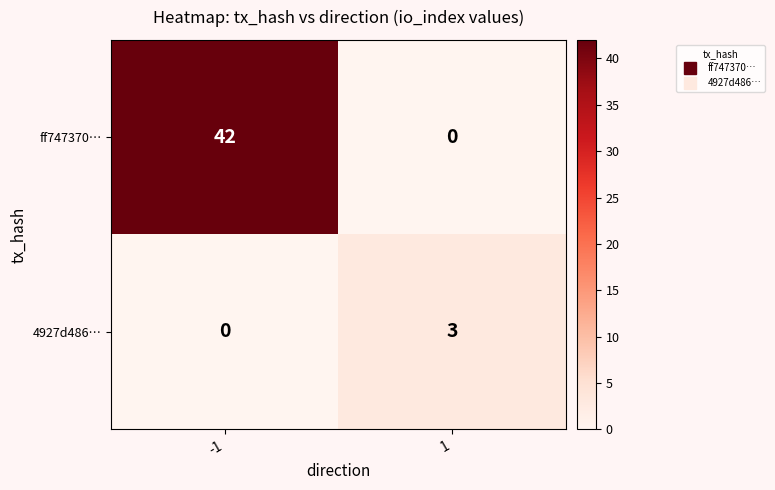

What is the sum of the ff747370… values at -1 and 1?

42